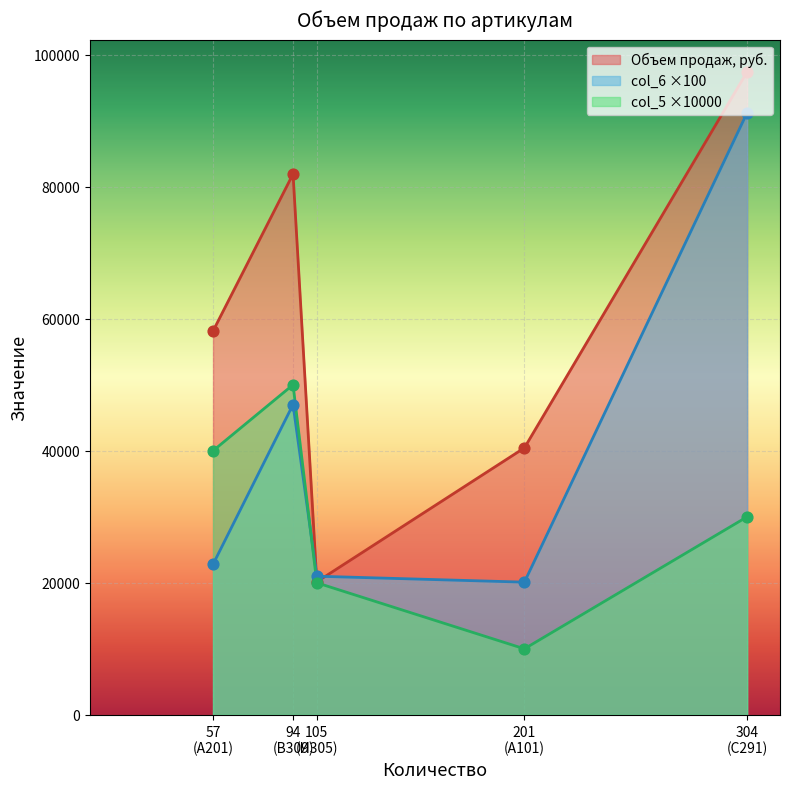

At which category is the sum across all series the highest?

304
(С291)